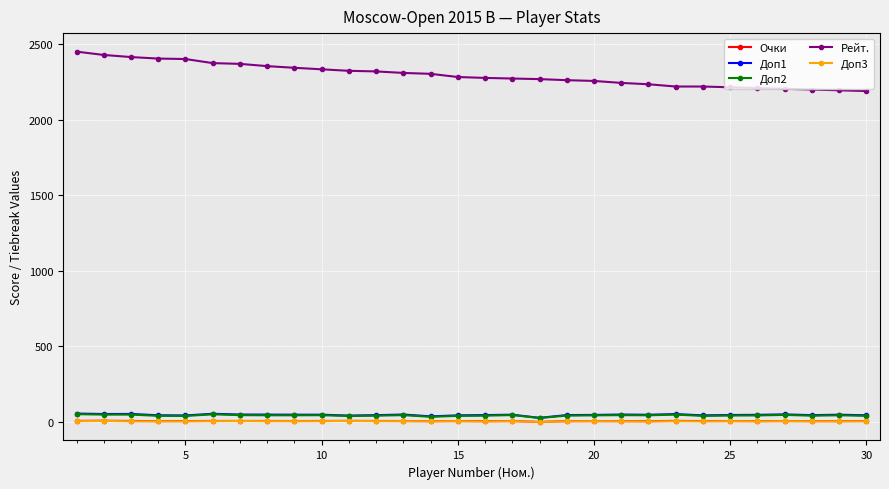

True or false: Доп3 and Рейт. cross at least once.

False